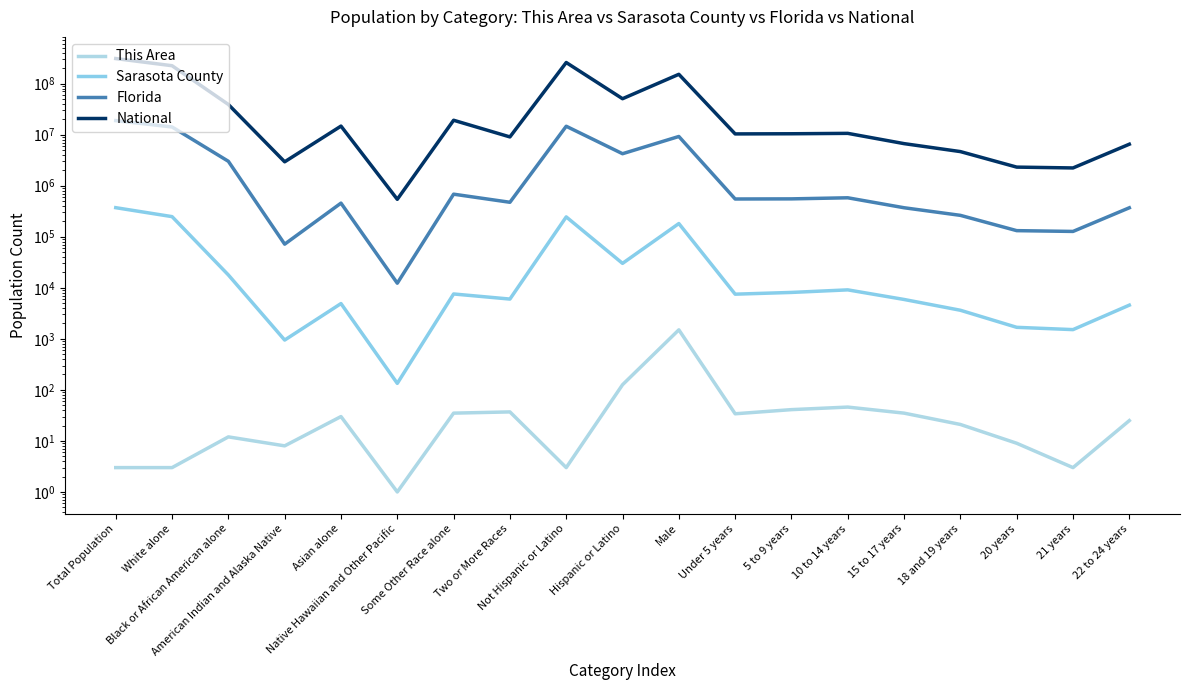

Which series changed the most between Native Hawaiian and Other Pacific and Hispanic or Latino?

National